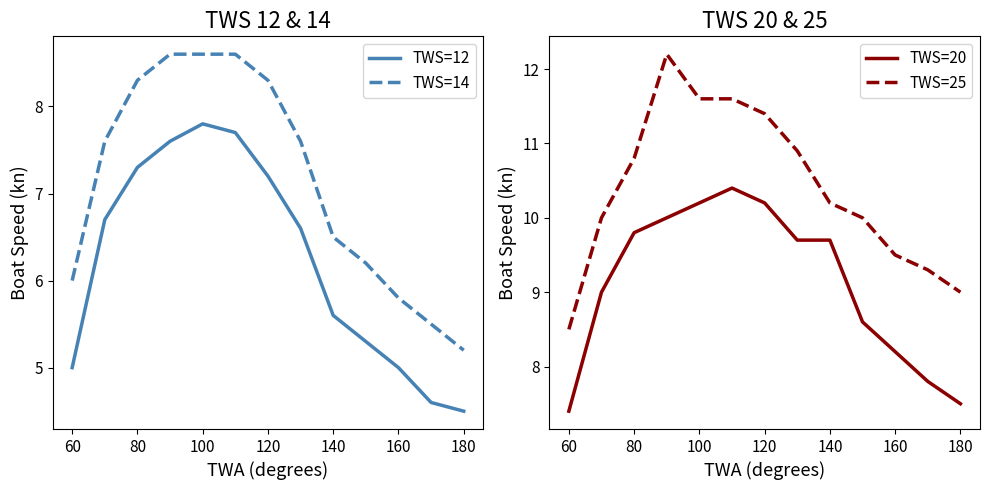

At which label does TWS=14 reach its minimum?

180